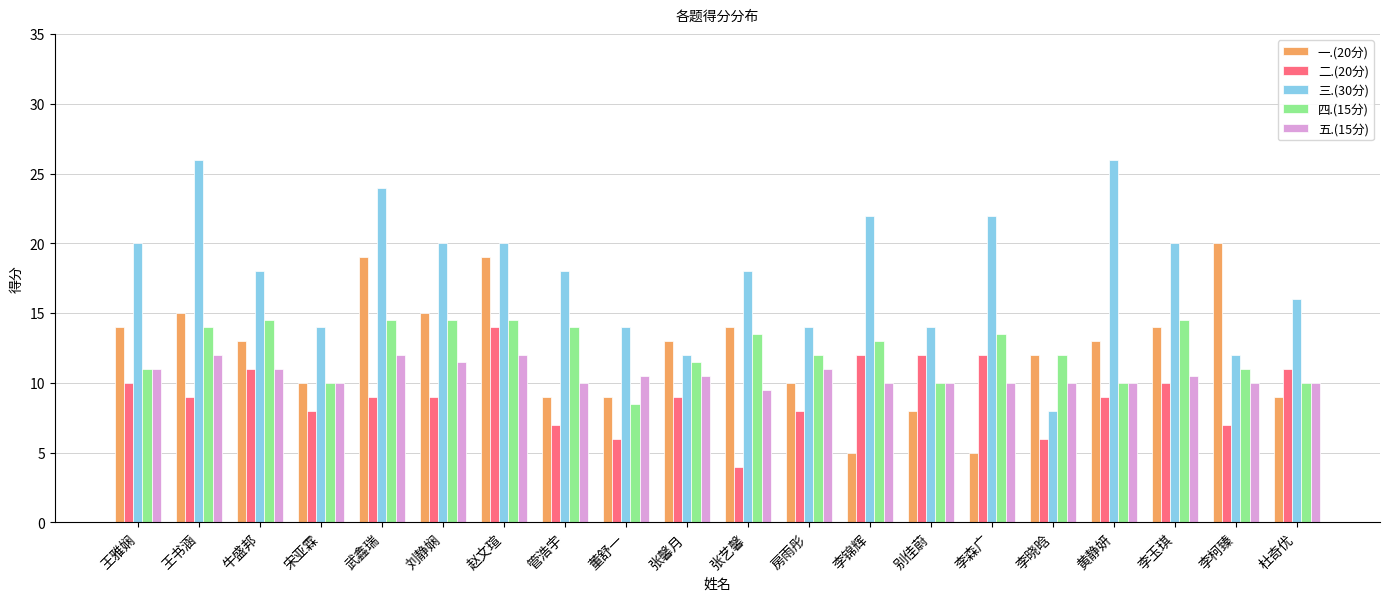

At how many categories does at least one series exceed 17?

13